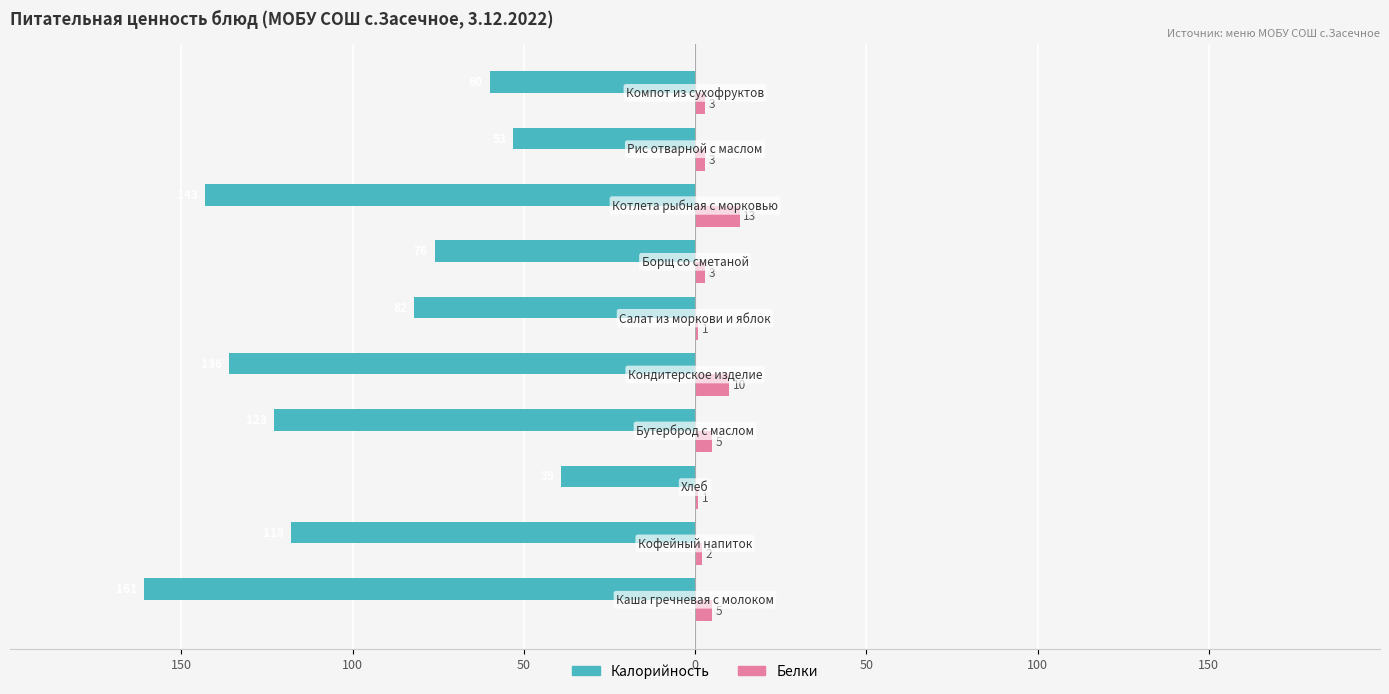

What are all the series names shown in the legend?

Калорийность, Белки